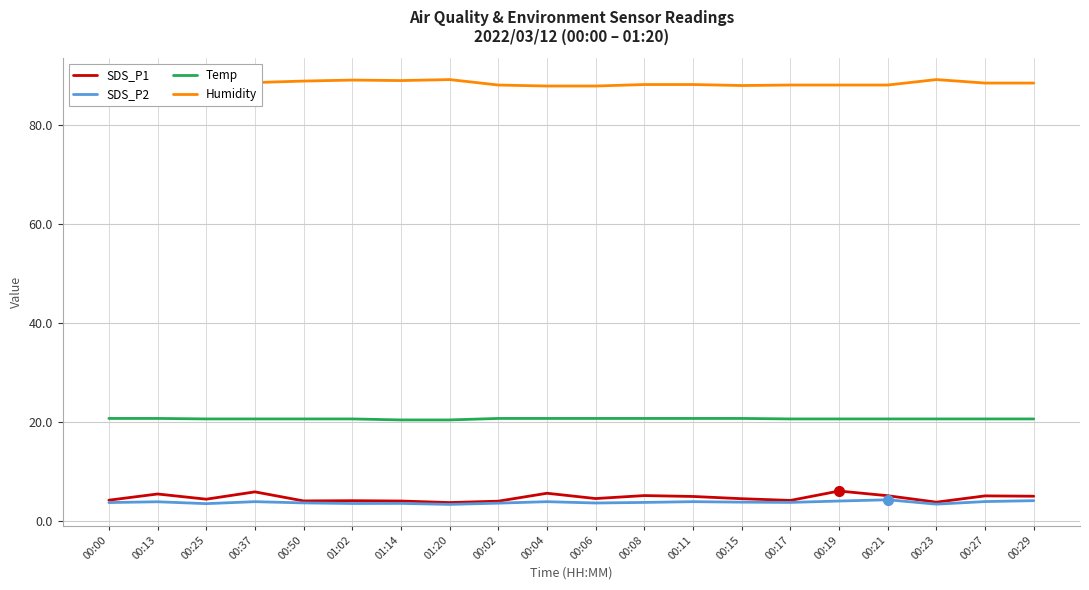

What is the approximate value of SDS_P2 at 00:21?

4.3